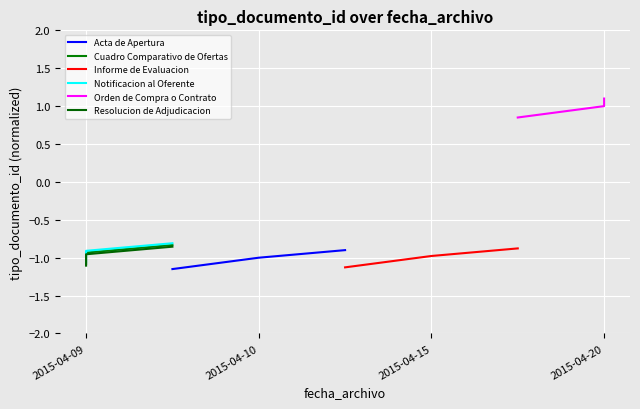

Which category has the lowest value across all series?

2015-04-09